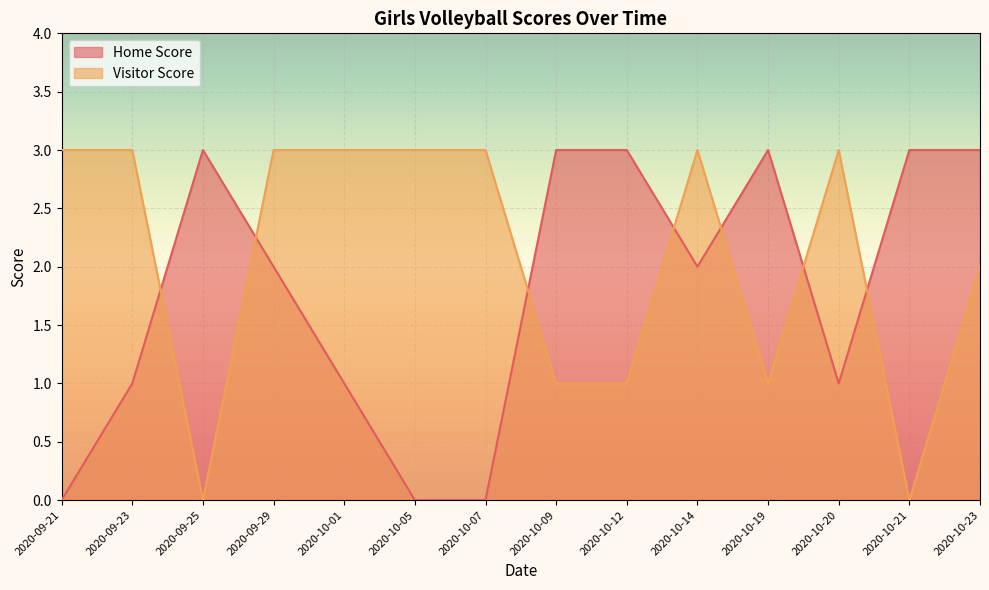

The Visitor Score series shows 0 at 2020-09-25. True or false?

True